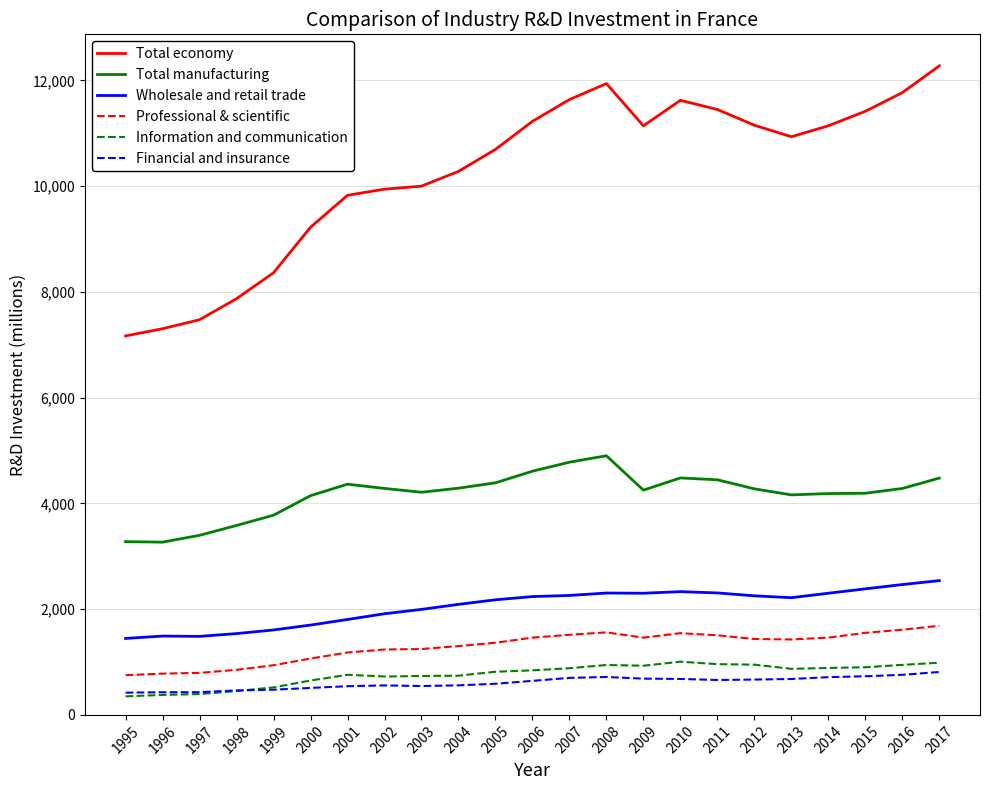

True or false: Professional & scientific and Total economy cross at least once.

False